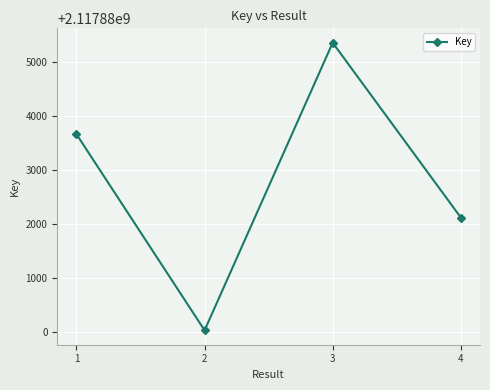

Reading right to left, transcribe all the data shown in this chart.

2117882124	2117885354	2117880039	2117883663